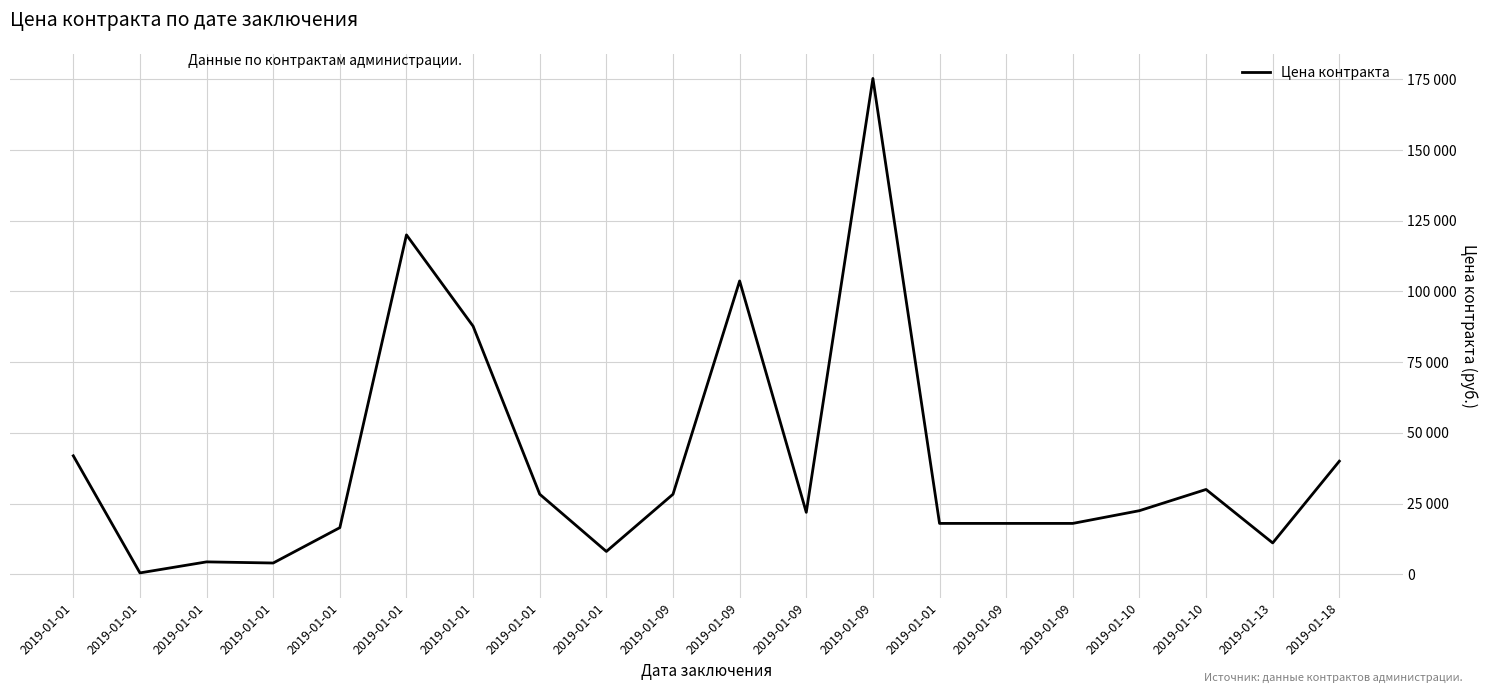

Rank the categories by value from highest to lowest.

2019-01-09, 2019-01-01, 2019-01-09, 2019-01-01, 2019-01-01, 2019-01-18, 2019-01-10, 2019-01-01, 2019-01-09, 2019-01-10, 2019-01-09, 2019-01-01, 2019-01-09, 2019-01-09, 2019-01-01, 2019-01-13, 2019-01-01, 2019-01-01, 2019-01-01, 2019-01-01